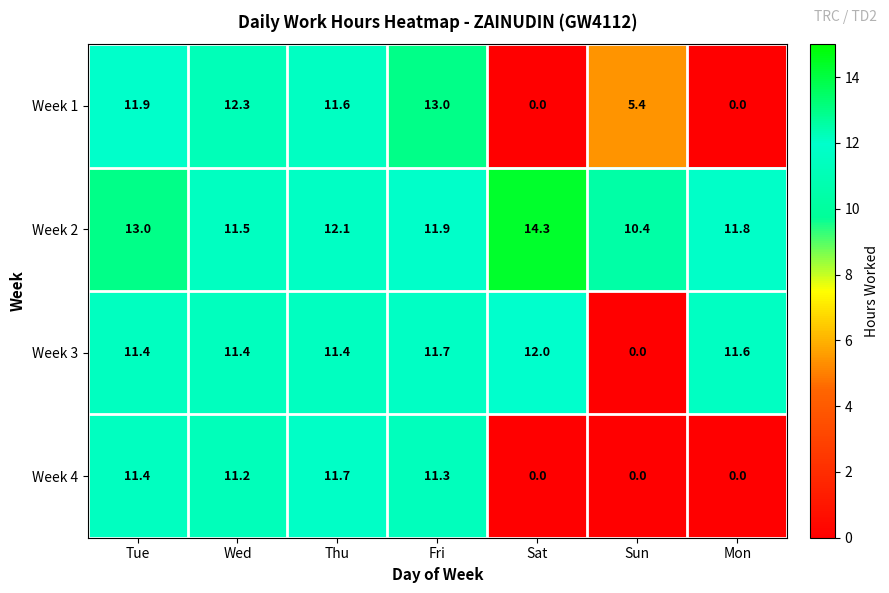

What is the difference between the maximum and second lowest values in the Week 3 series?

0.6